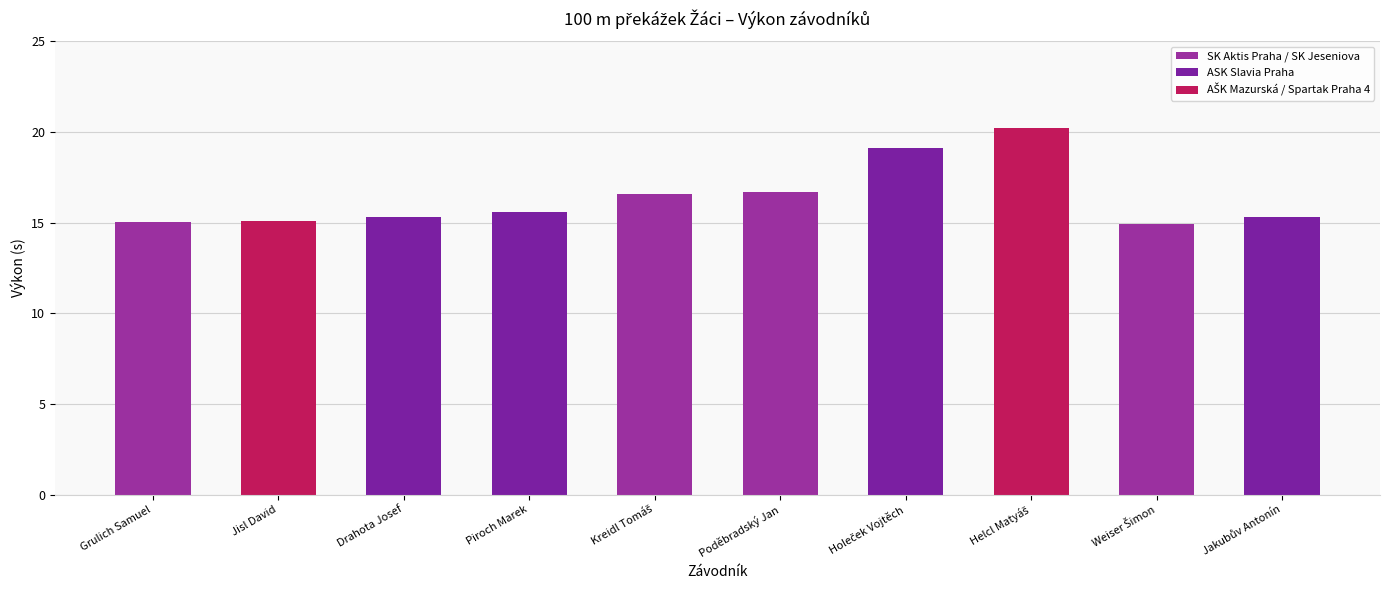

What is the difference between the maximum and minimum values?

5.3